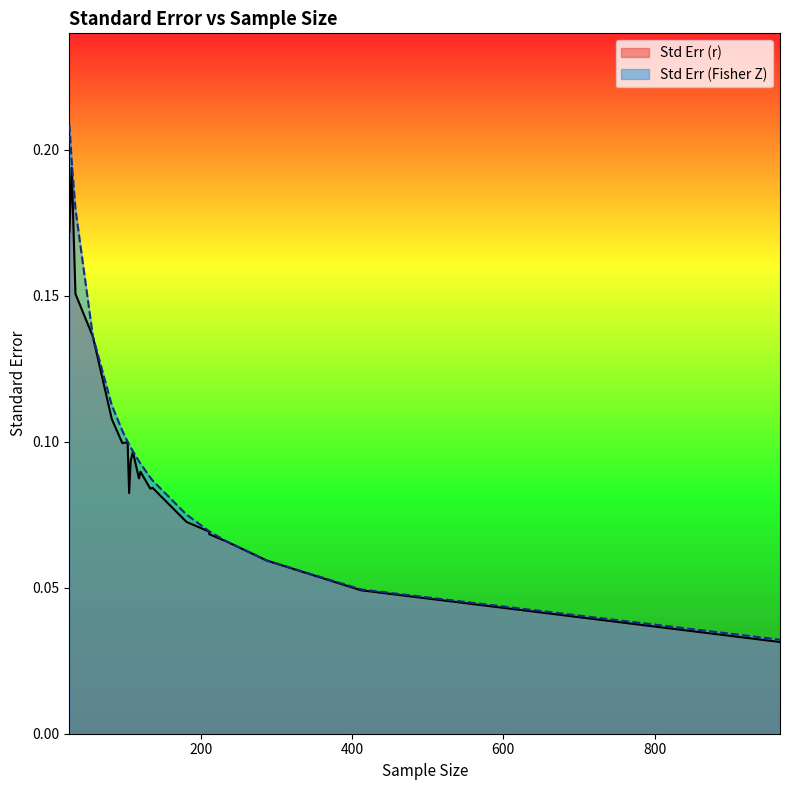

Rank the series by their average value, from highest to lowest.

Std Err (Fisher Z), Std Err (r)